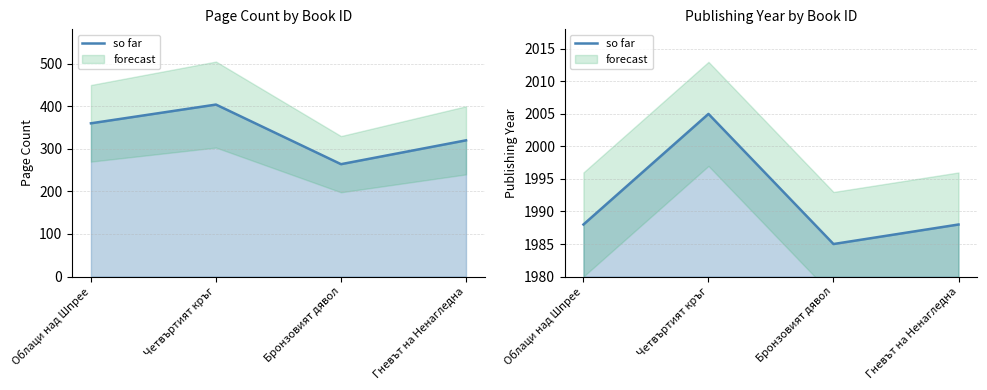

Which label corresponds to the largest value in the chart?

Четвъртият кръг